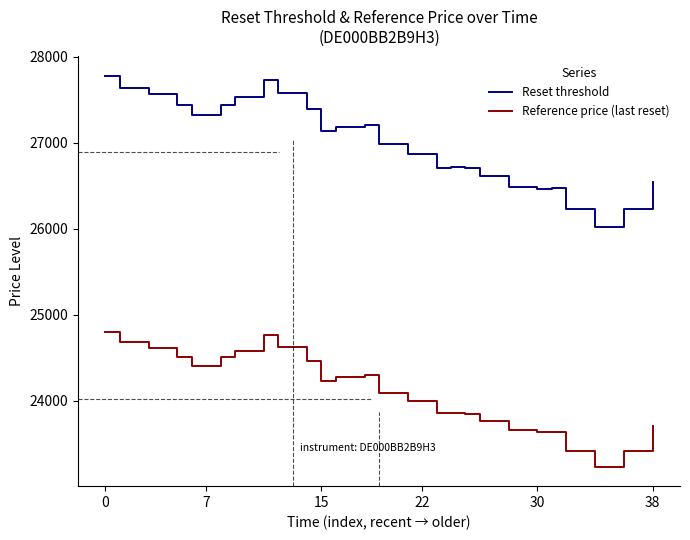

What is the minimum value shown in the chart?

23231.1